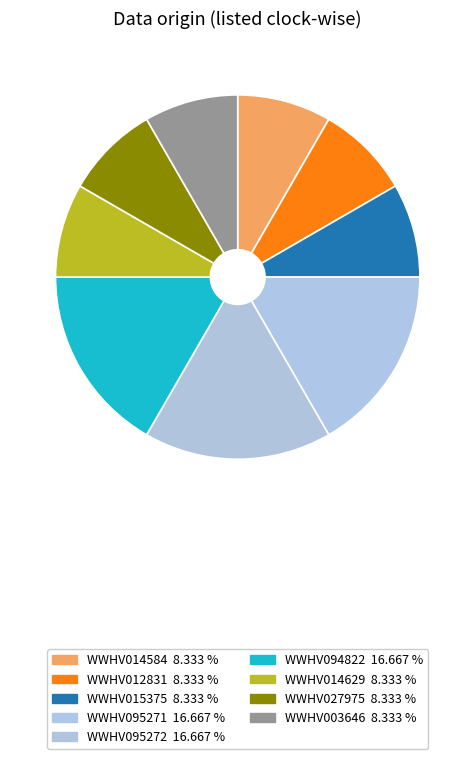

Count the number of slices in the pie.

9